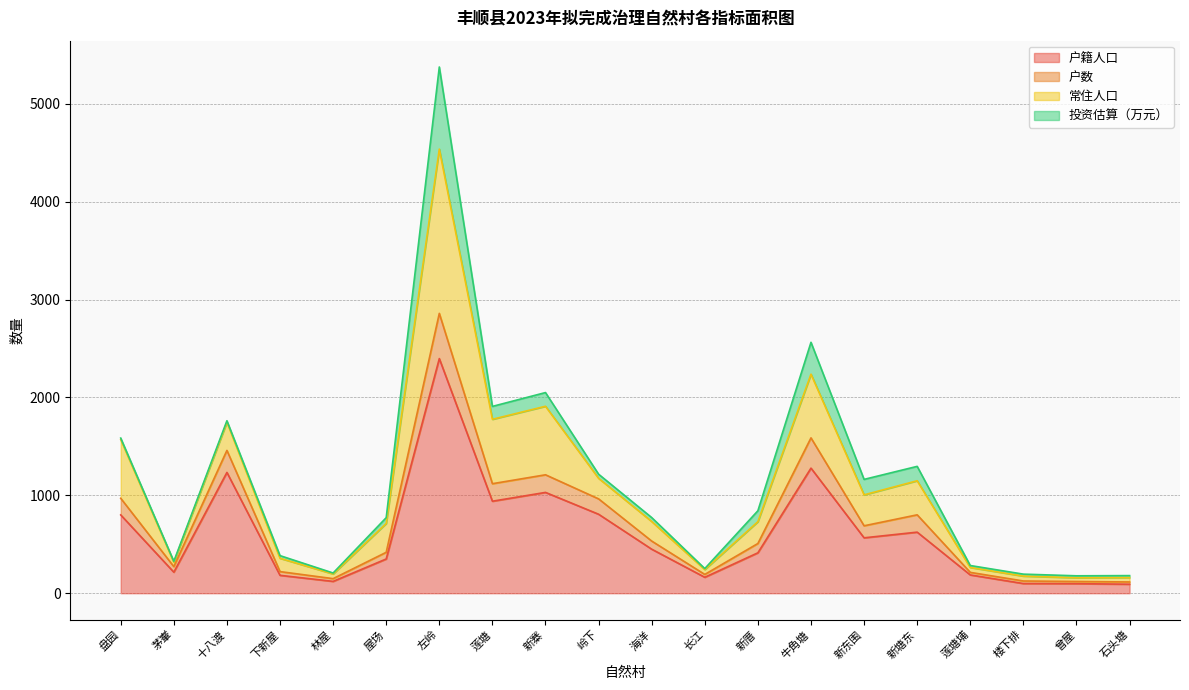

What is the label of the 2nd point from the right?

曾屋